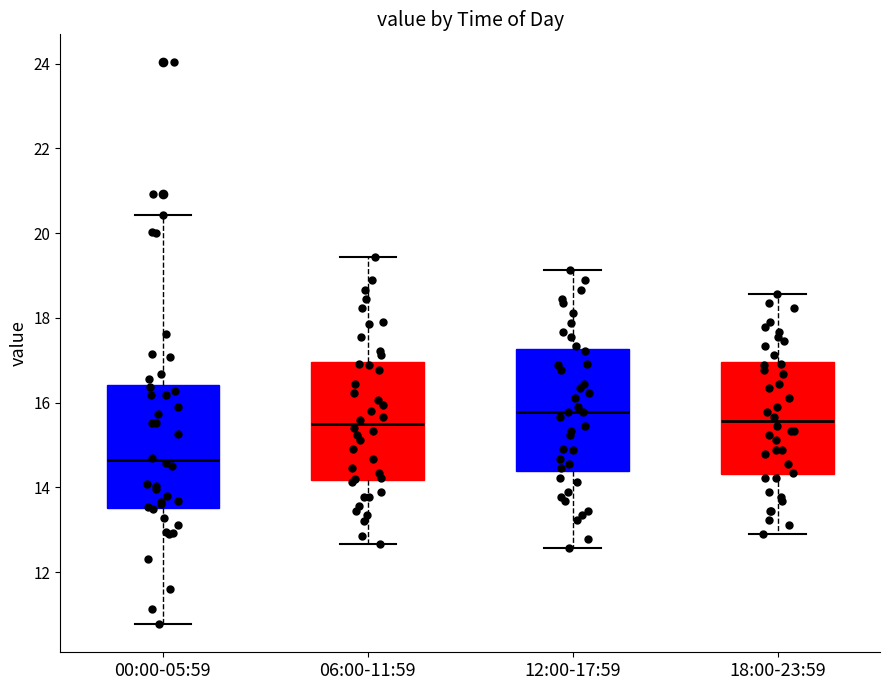

Reading left to right, transcribe this box plot: for each box, give where its median line is, the range the box spans, and where its two whiskers end, as read against the y-axis. The values are not printed on the chart, so give them approximately, as read against the axis.

00:00-05:59: median 14.6, box 13.6 to 16.4, whiskers 10.8 to 20.4
06:00-11:59: median 15.6, box 14.2 to 17.0, whiskers 12.6 to 19.4
12:00-17:59: median 15.8, box 14.4 to 17.2, whiskers 12.6 to 19.2
18:00-23:59: median 15.6, box 14.4 to 17.0, whiskers 13.0 to 18.6